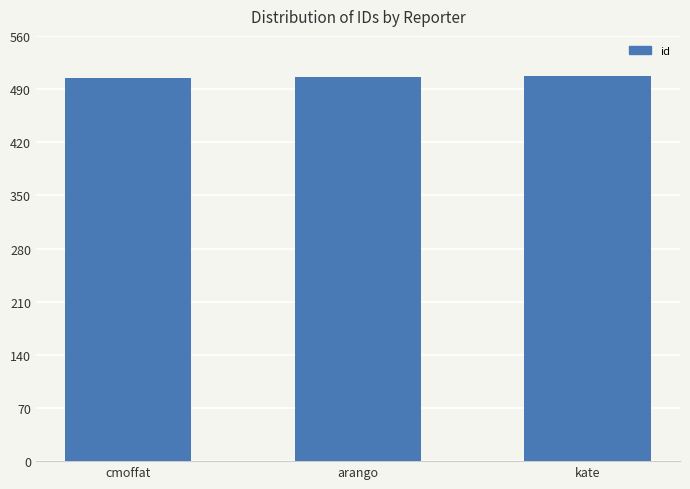

What is the change in value from cmoffat to kate?

+2